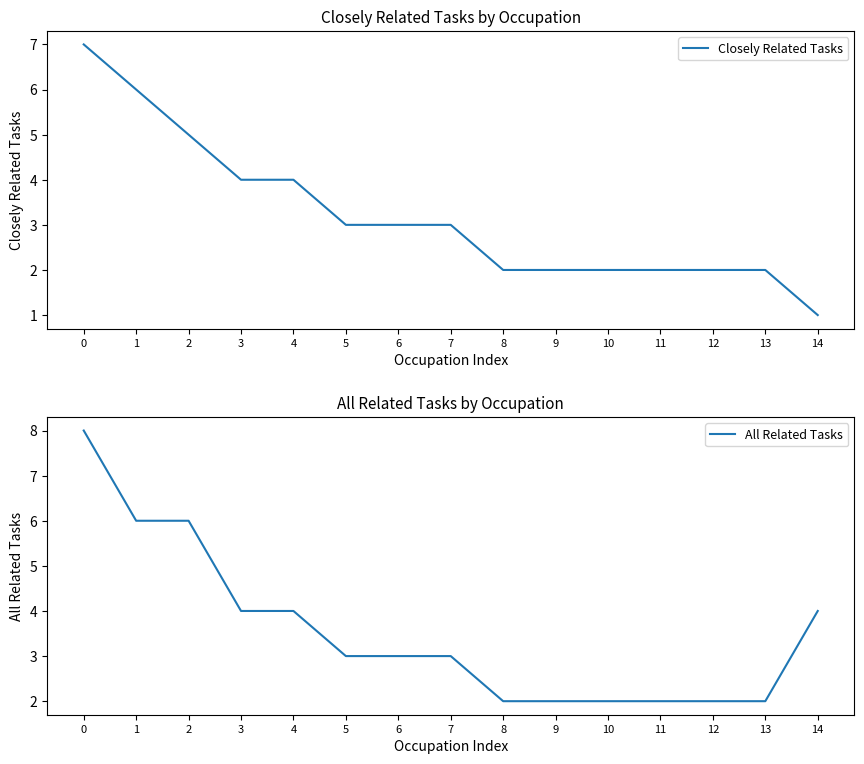

Reading right to left, extract all data points from this chart.

Closely Related Tasks: 1	2	2	2	2	2	2	3	3	3	4	4	5	6	7
All Related Tasks: 4	2	2	2	2	2	2	3	3	3	4	4	6	6	8